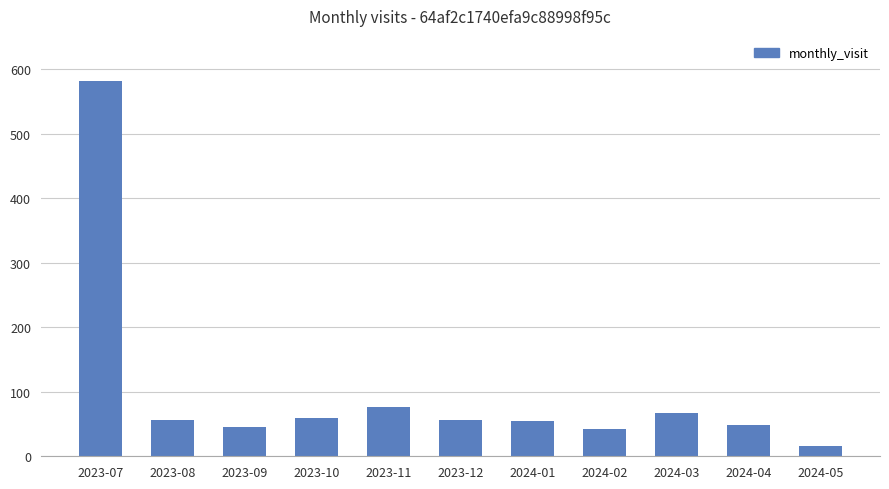

What is the difference between the second highest and minimum values?

61